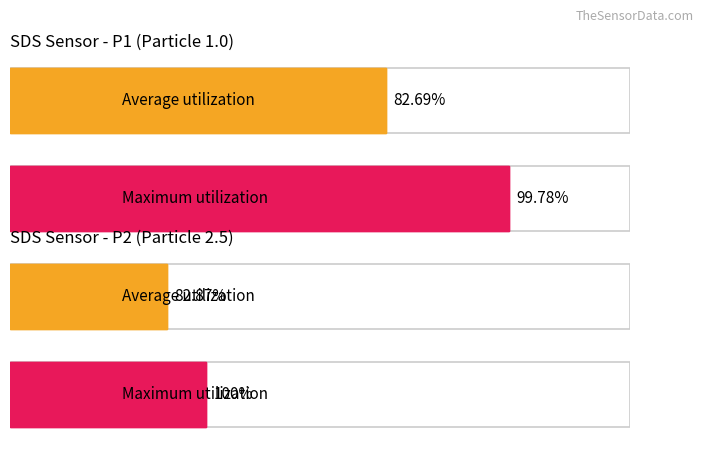

How many distinct data groups are displayed?

2